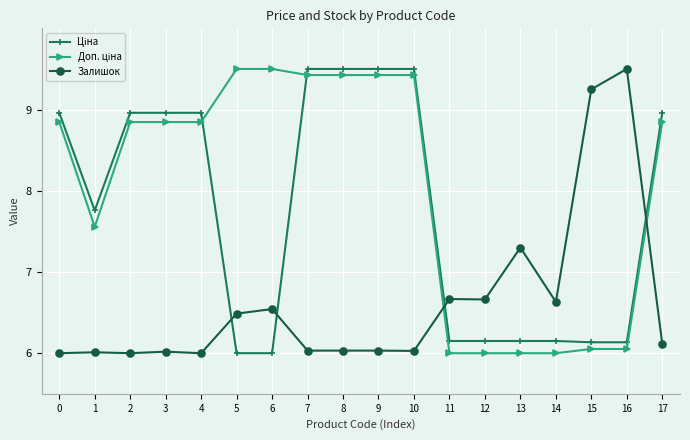

What is the total value across all series at 3?

23.8